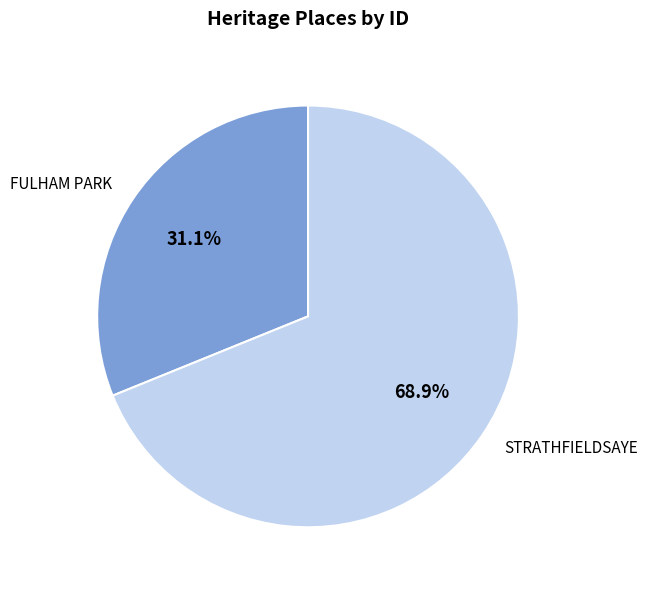

How many segments does this pie chart have?

2